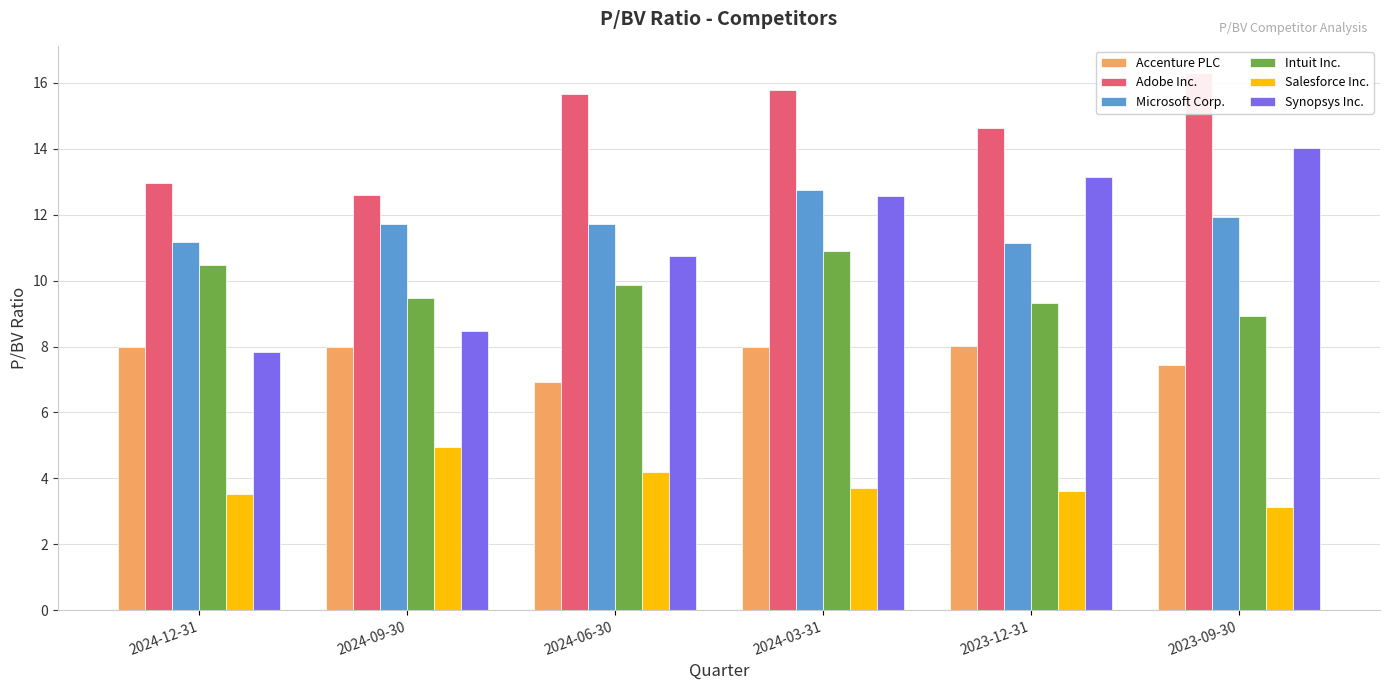

How many data points in Accenture PLC are above 7?

5